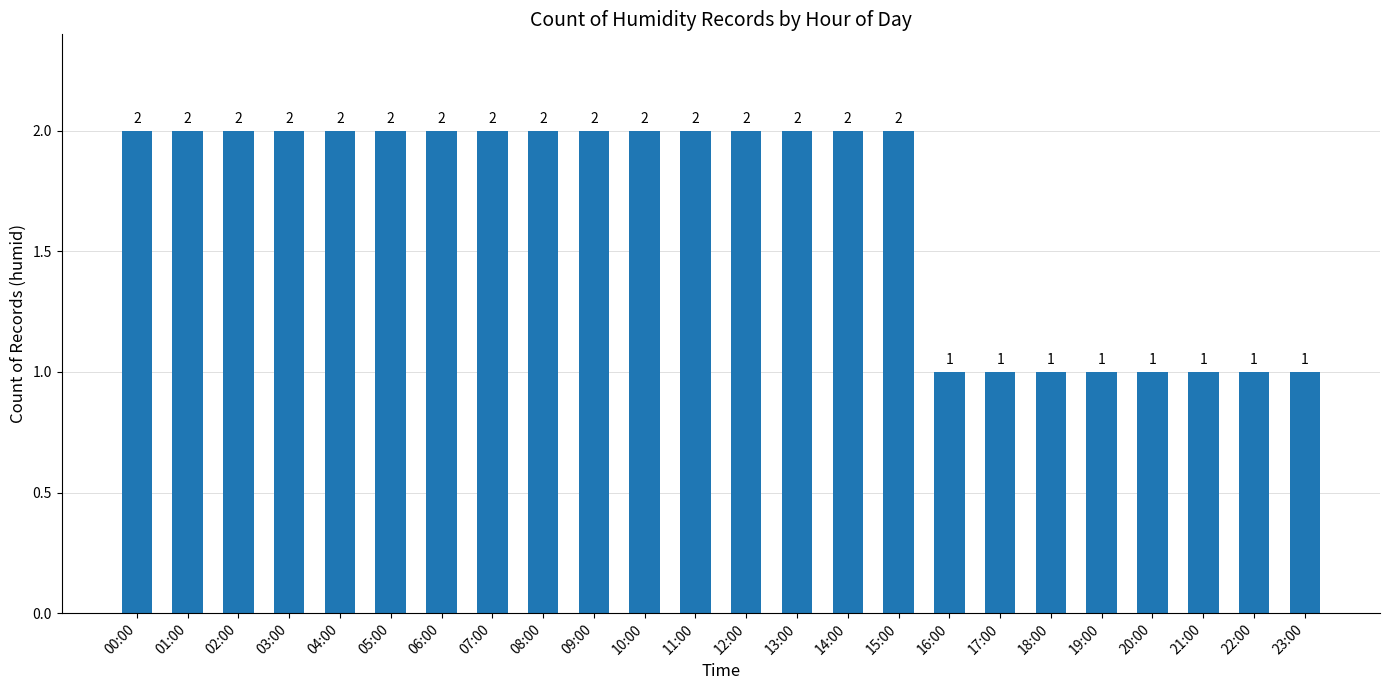

What is the approximate value at 07:00?

2